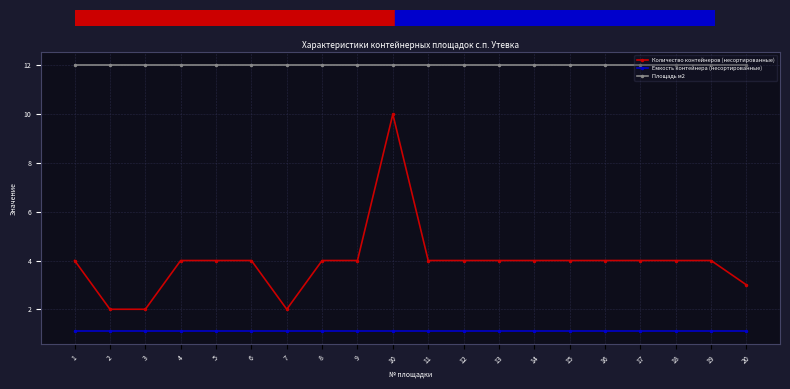

What is the average value of the Емкость контейнера (несортированные) series?

1.1